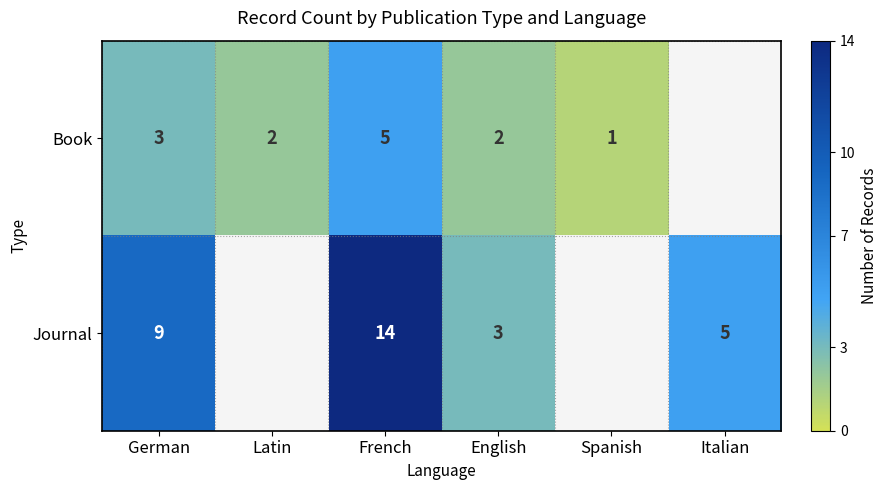

Rank the series at French from highest to lowest value.

Journal, Book